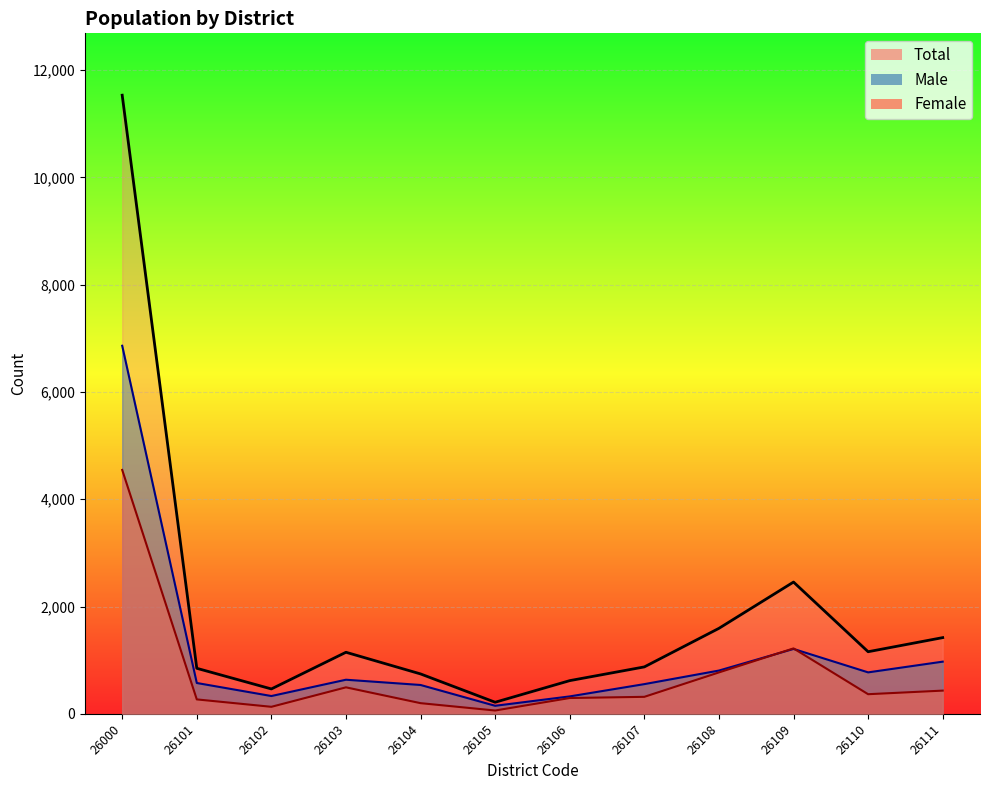

What is the spread (max minus min) of values at 26000?

6987